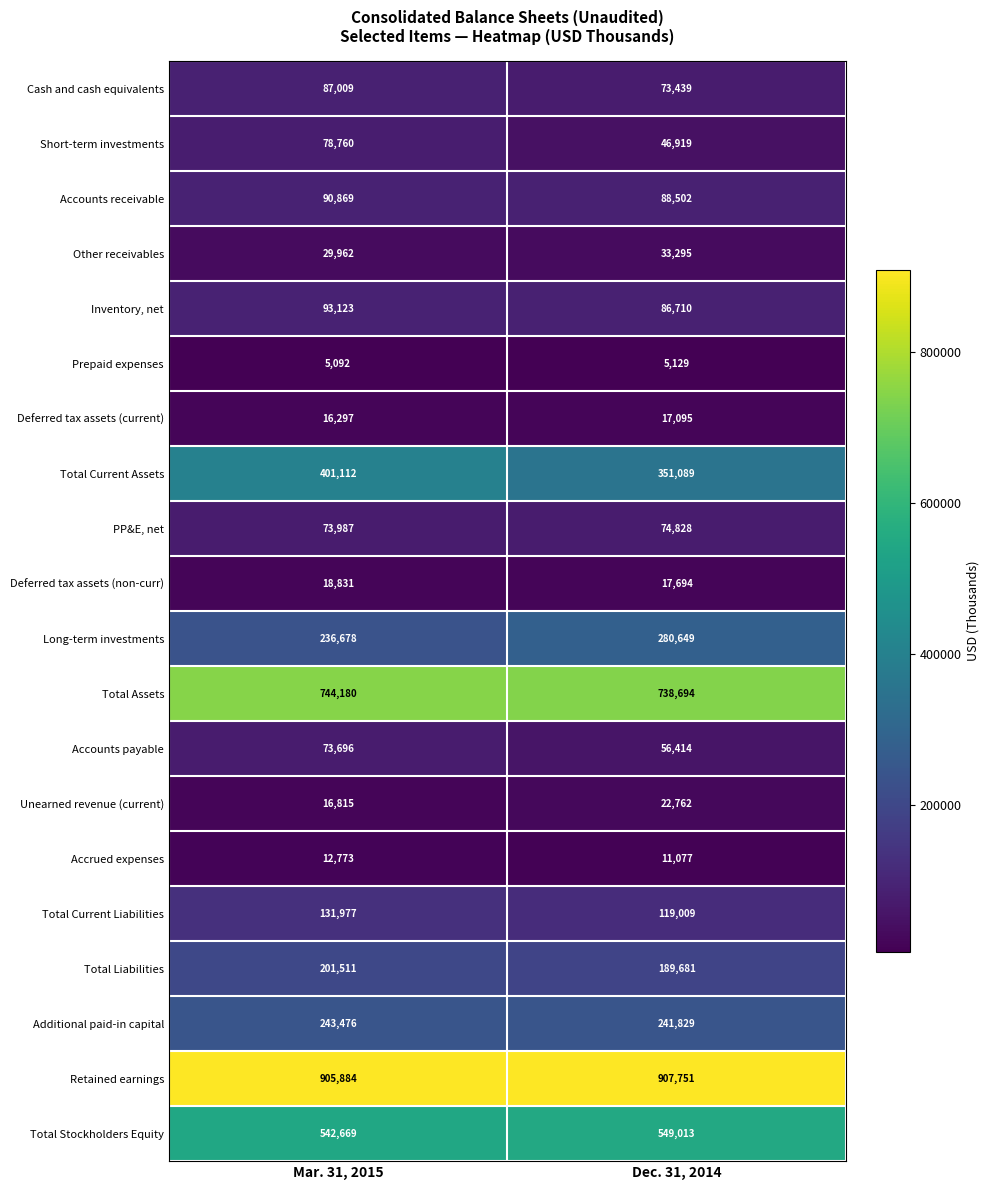

List the labels in order of Other receivables value, largest first.

Dec. 31, 2014, Mar. 31, 2015